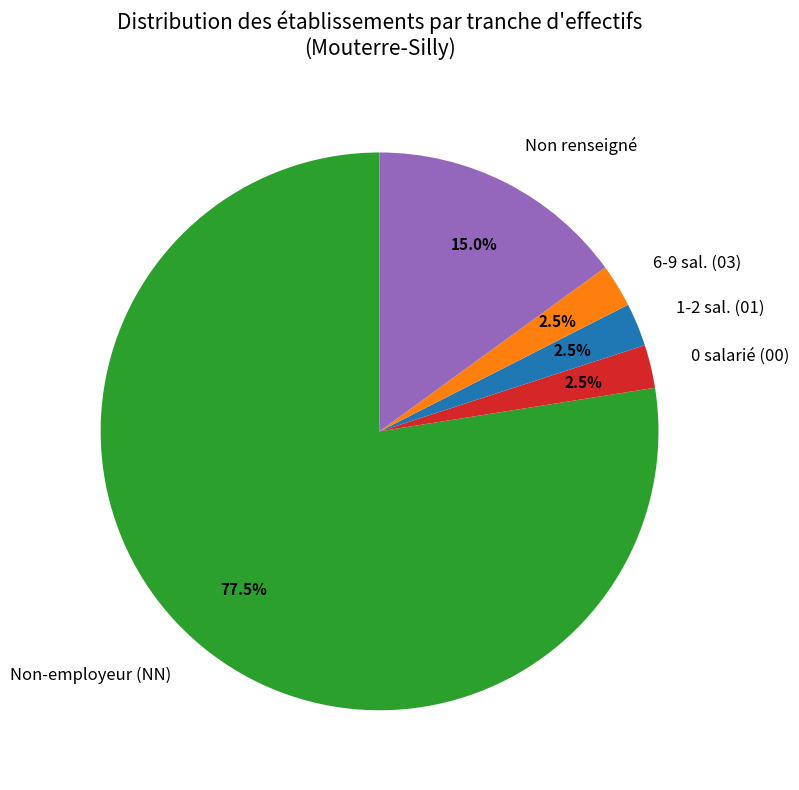

Combined, what portion of the pie is 6-9 sal. (03) and 0 salarié (00)?

5.0%